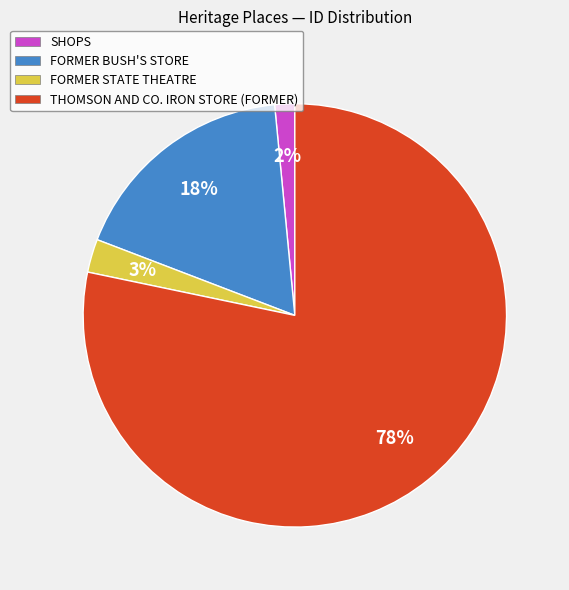

To the nearest percent, what portion does FORMER STATE THEATRE represent?

3%